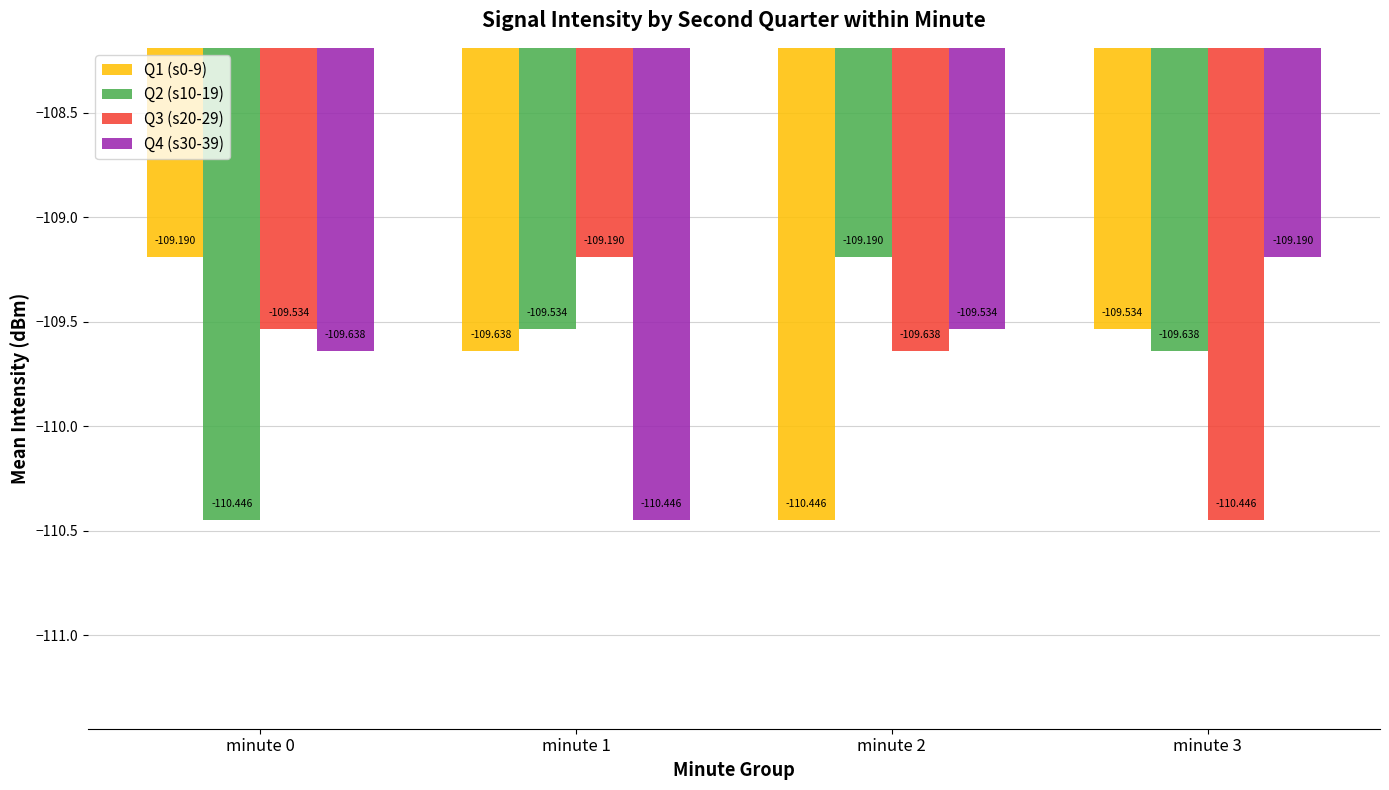

Is the value of Q2 (s10-19) at minute 3 greater than the value of Q3 (s20-29) at minute 0?

No